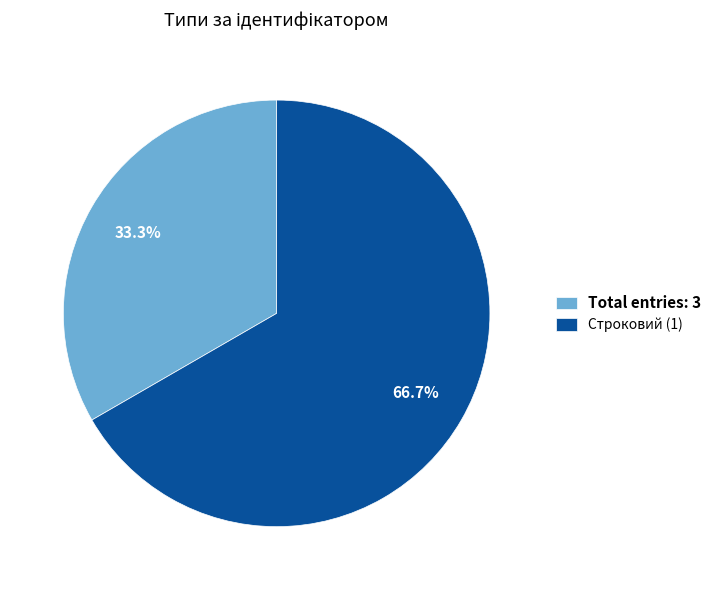

What is the majority slice?

Строковий (1)